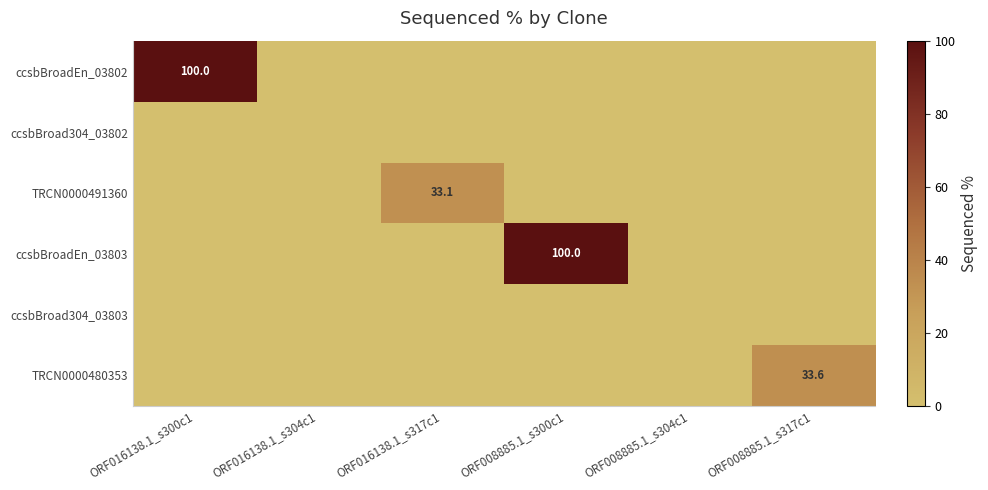

The ccsbBroadEn_03803 series shows 0.0 at ORF008885.1_s317c1. True or false?

True